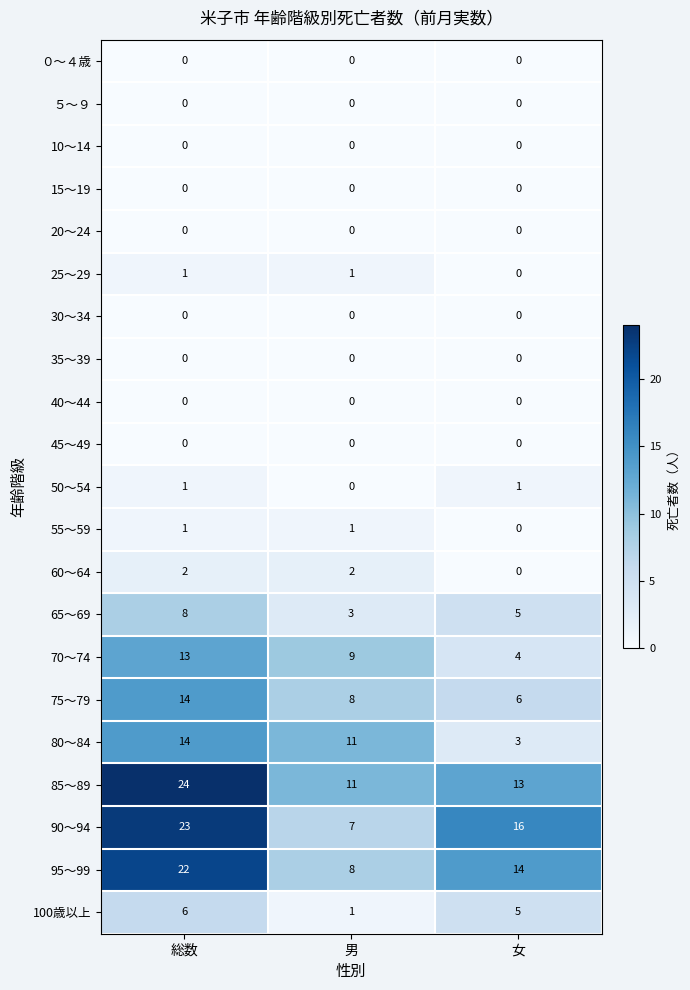

Which series changed the most between 総数 and 男?

90～94